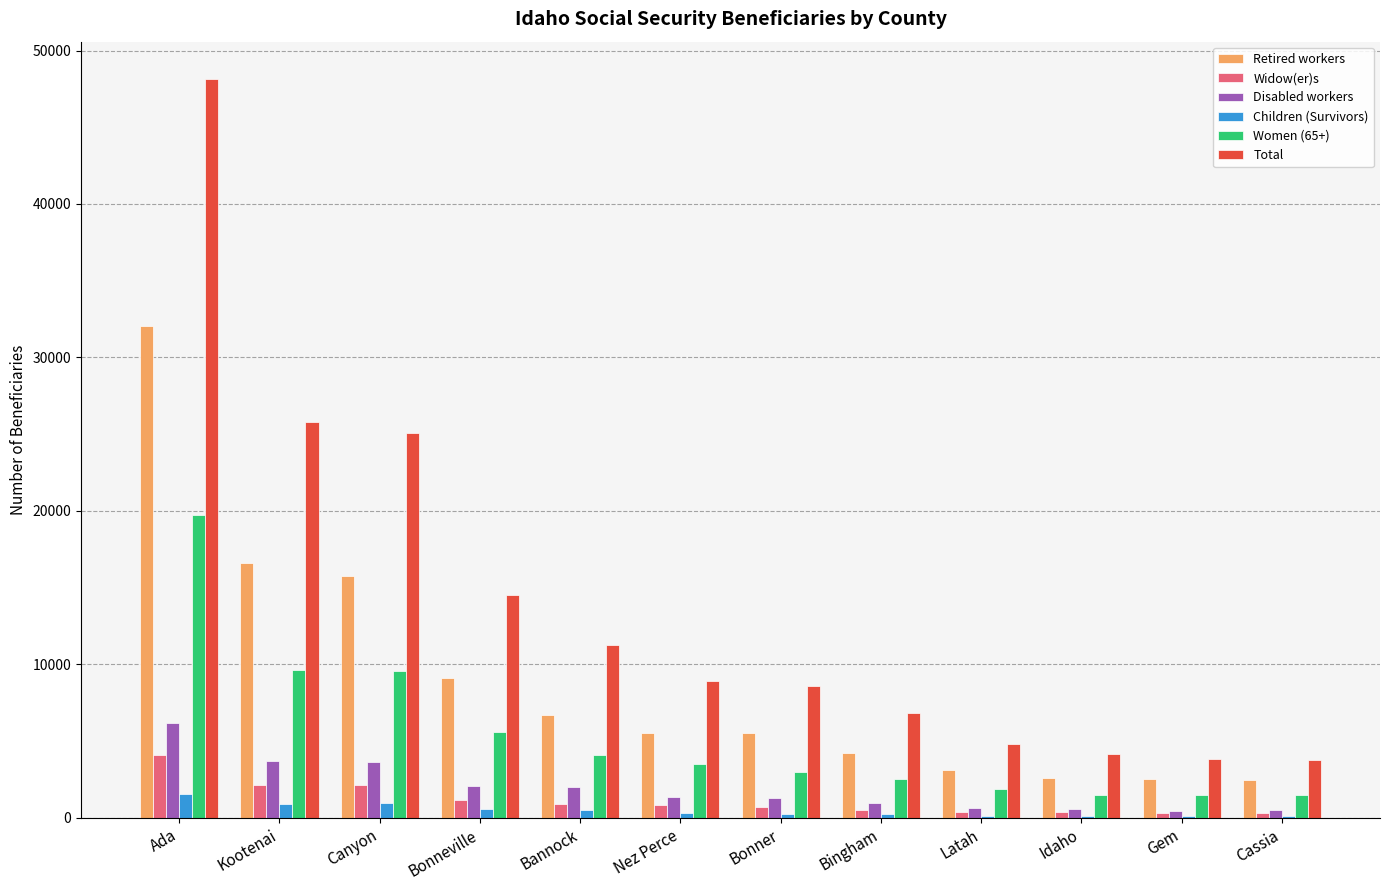

Which series has the largest total across all categories?

Total